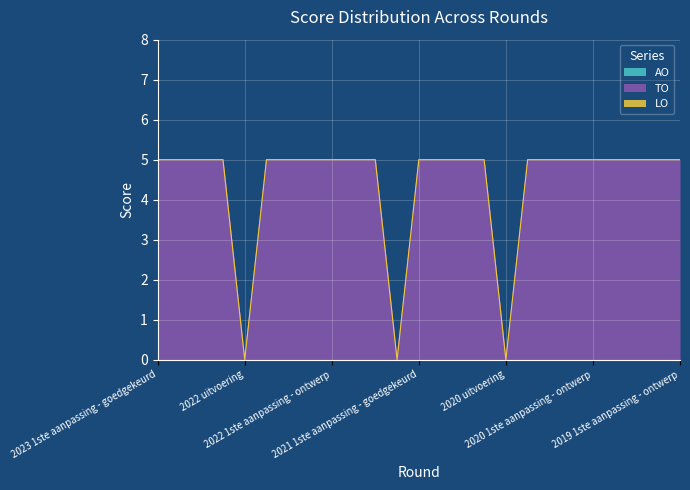

Does the chart display data point markers on the line(s)?

No